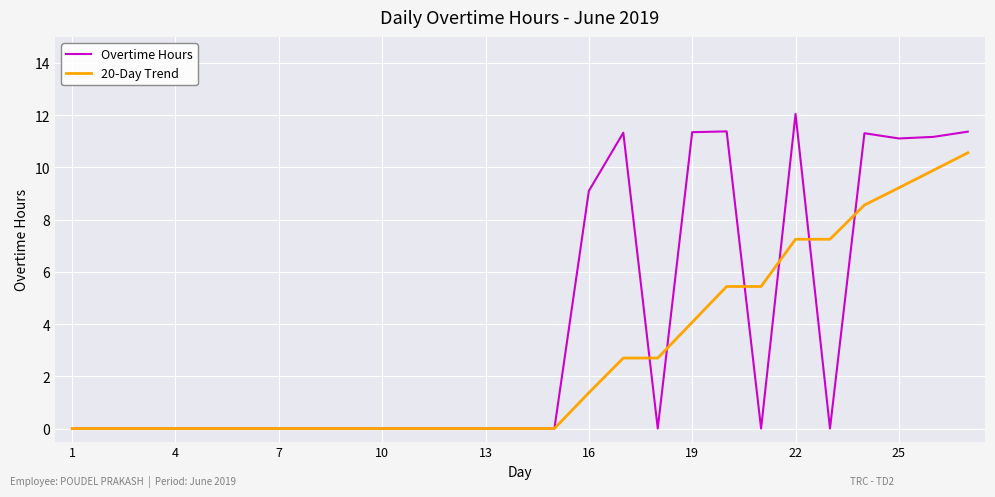

Which series has the largest total across all categories?

Overtime Hours